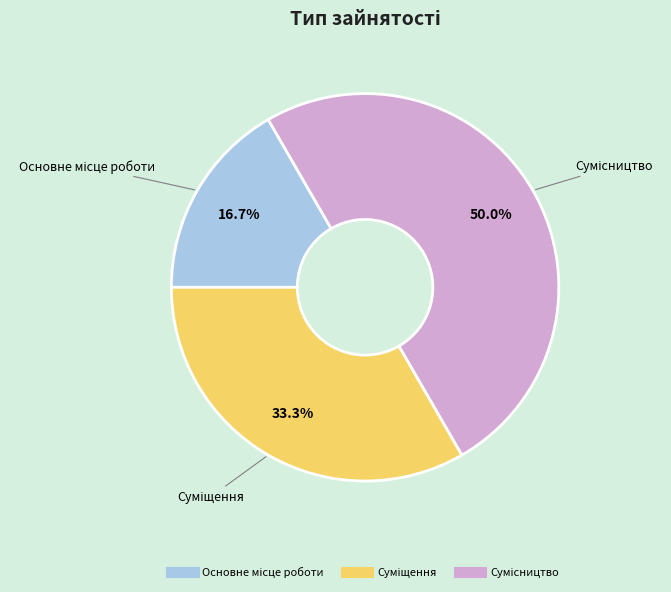

Approximately how many times larger is the value at Суміщення compared to Сумісництво?

0.7